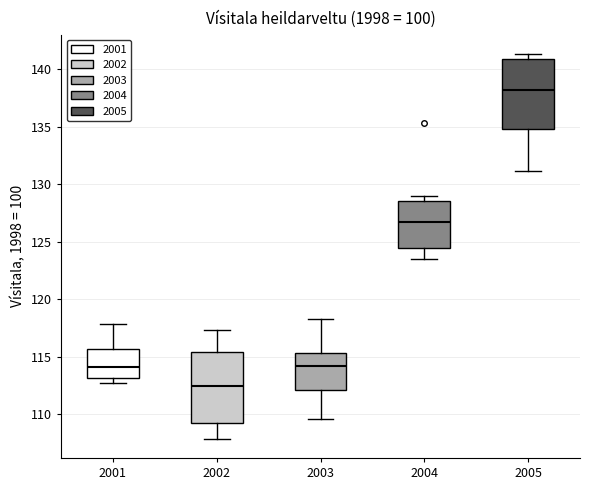

Which box's median line is the highest?

2005